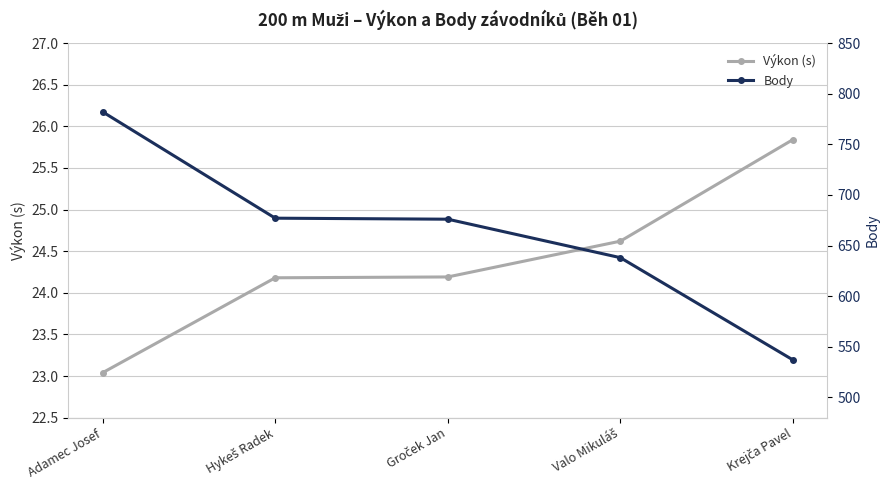

What is the label of the 4th point from the right?

Hykeš Radek